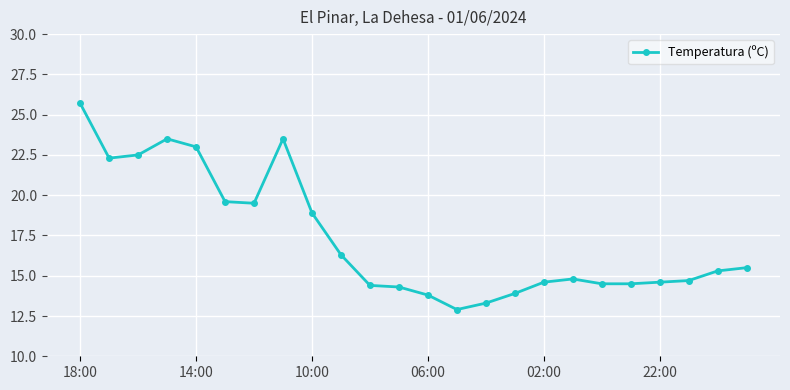

What is the sum of all values?

415.9